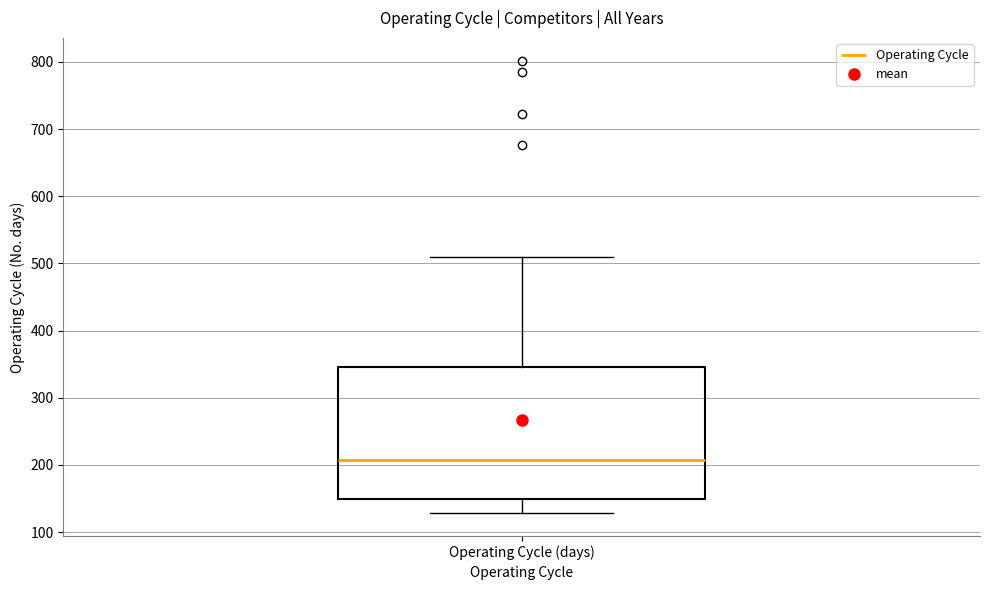

Read this box plot against the y-axis: the position of the median line, the range covered by the box, and the ends of both whiskers. The values are not printed on the chart, so give them approximately, as read against the axis.

median 210, box 150 to 350, whiskers 130 to 510